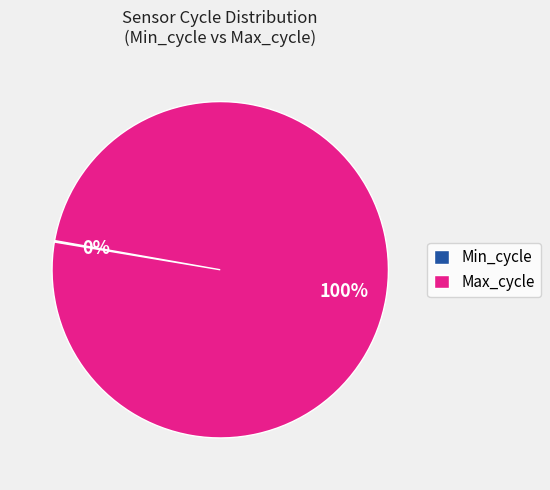

To the nearest percent, what is the difference between the largest and smallest slice percentages?

100%